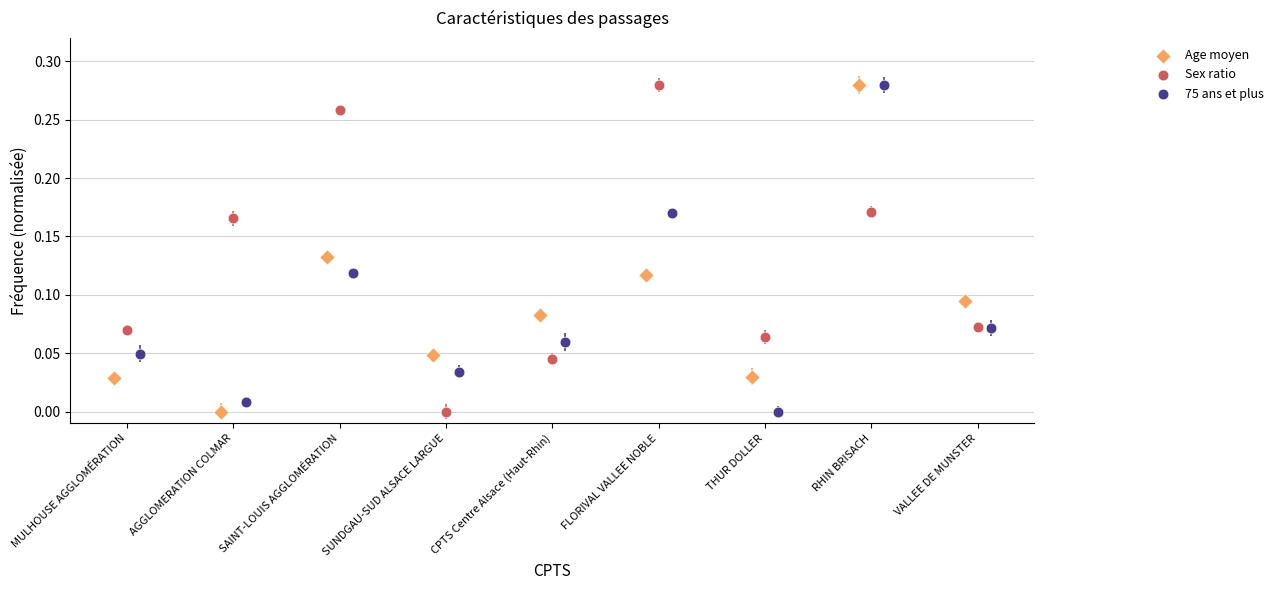

What are all the series names shown in the legend?

Age moyen, Sex ratio, 75 ans et plus